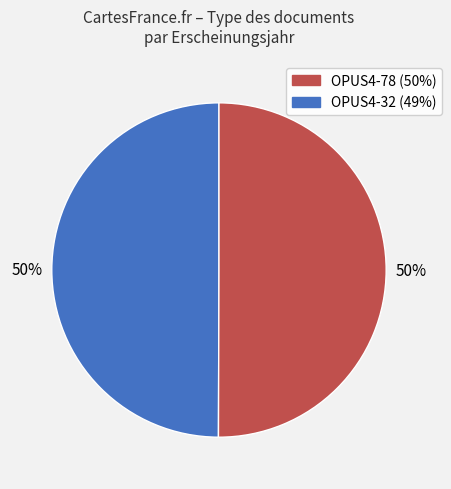

To the nearest percent, what is the average slice percentage?

50%